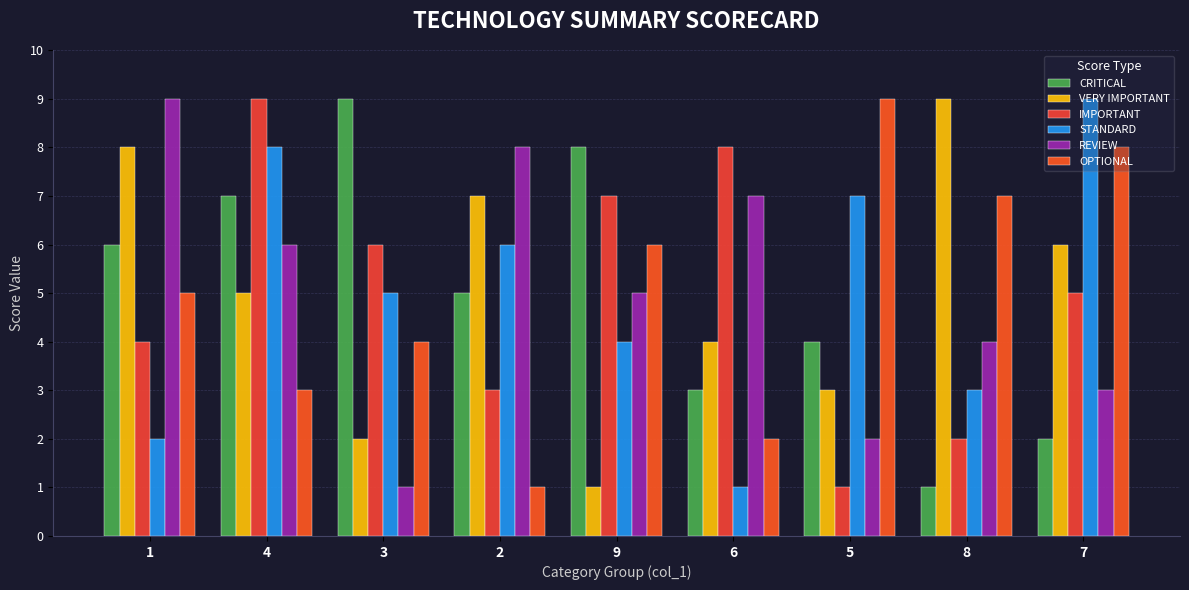

What is the greatest value displayed?

9